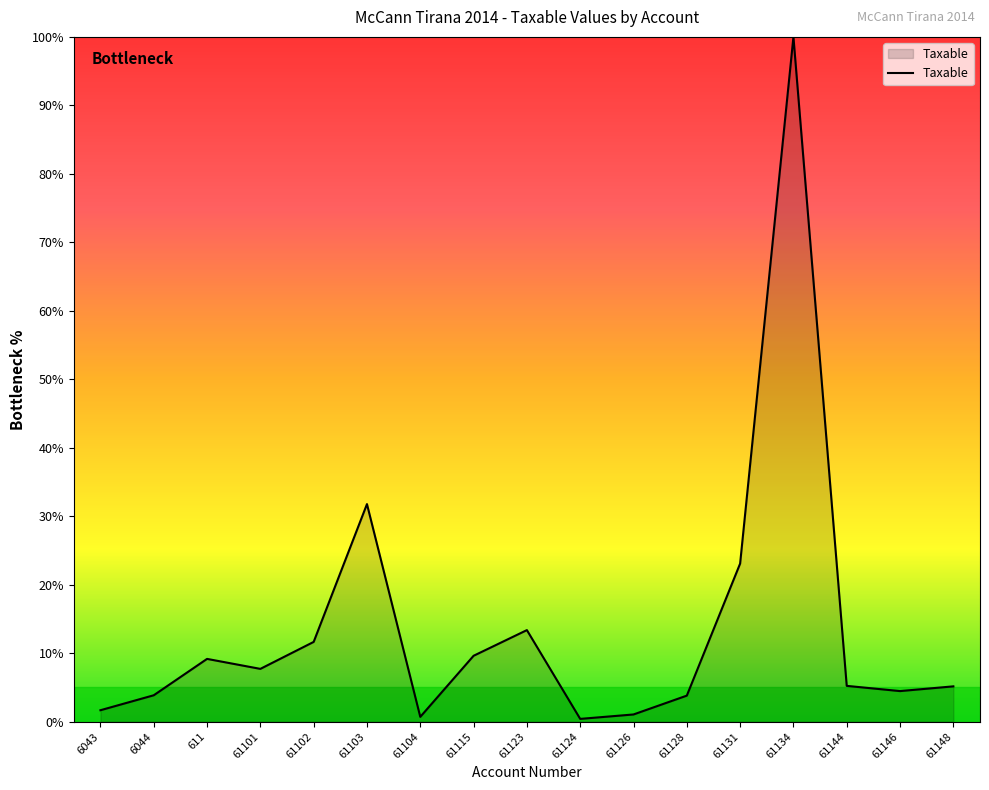

What is the greatest value displayed?

100.0